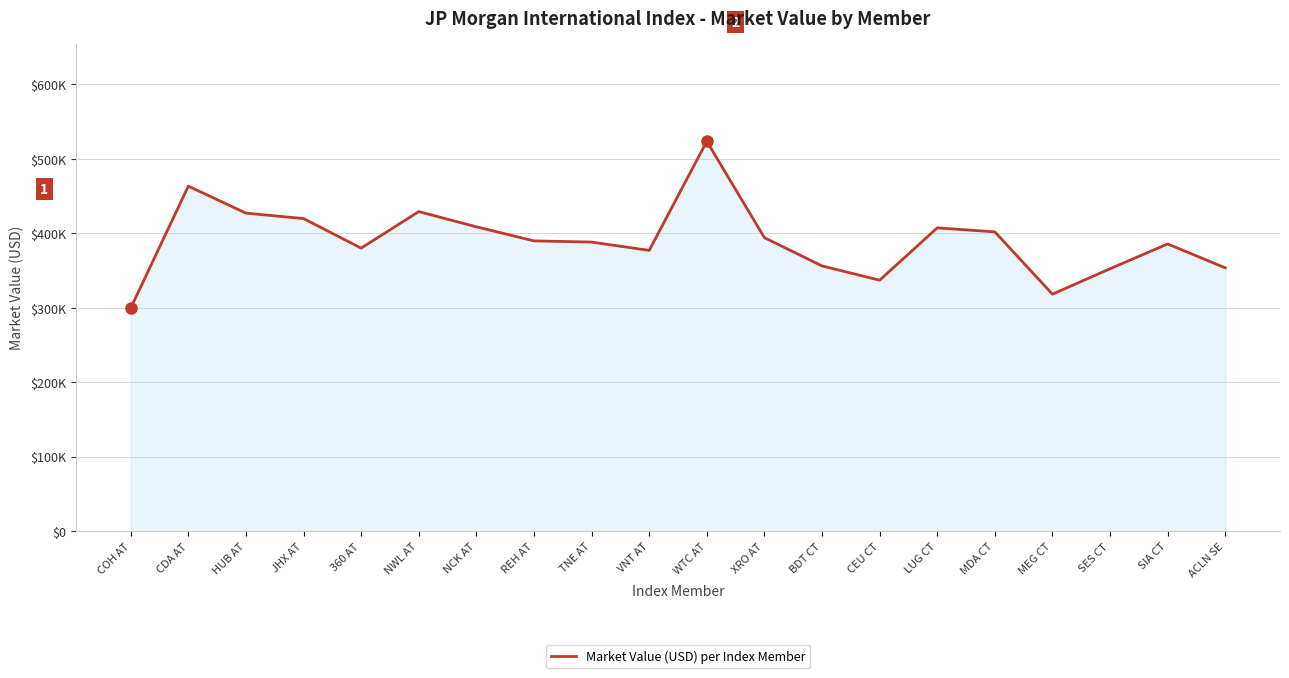

What is the approximate value at COH AT?

299602.4